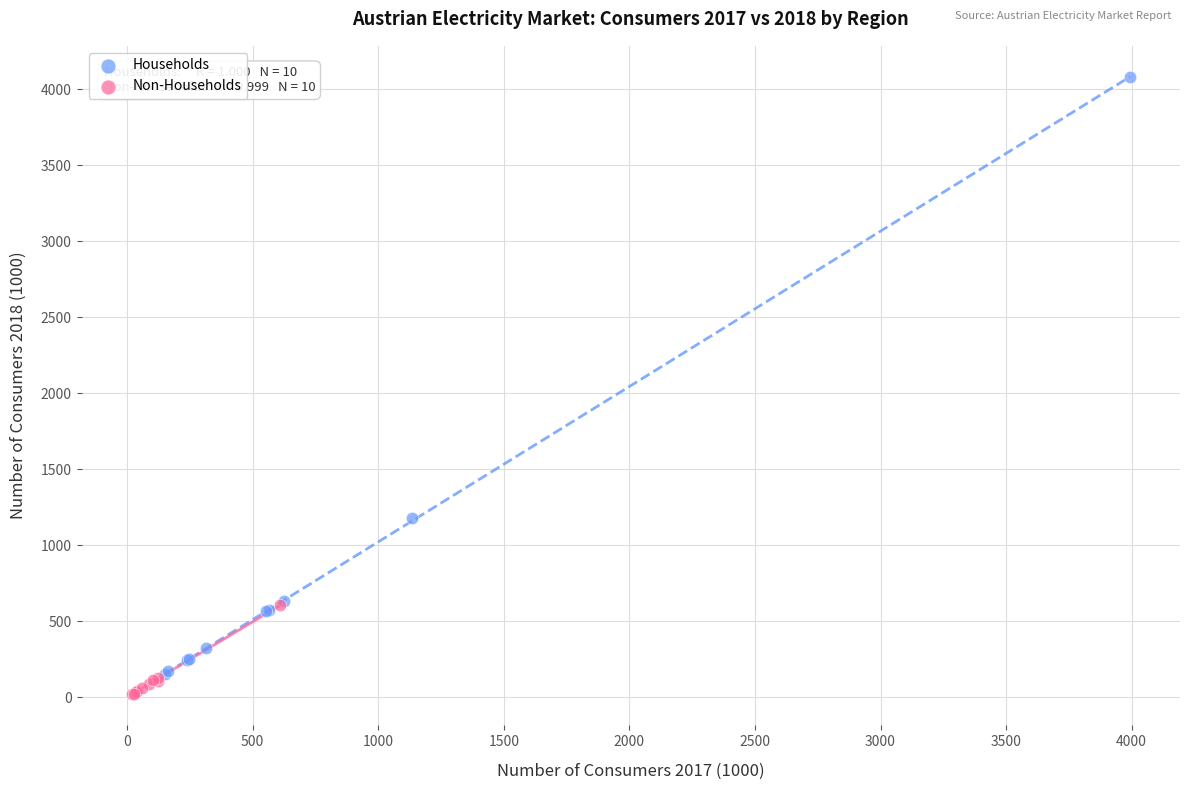

Which series reaches the maximum Y coordinate?

Households